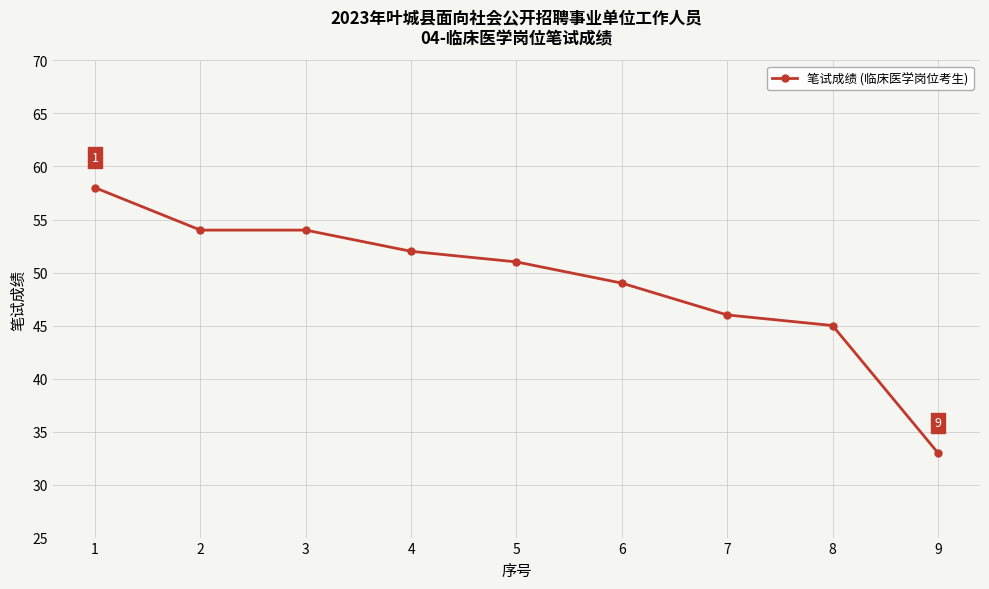

How many data points are less than 51?

4